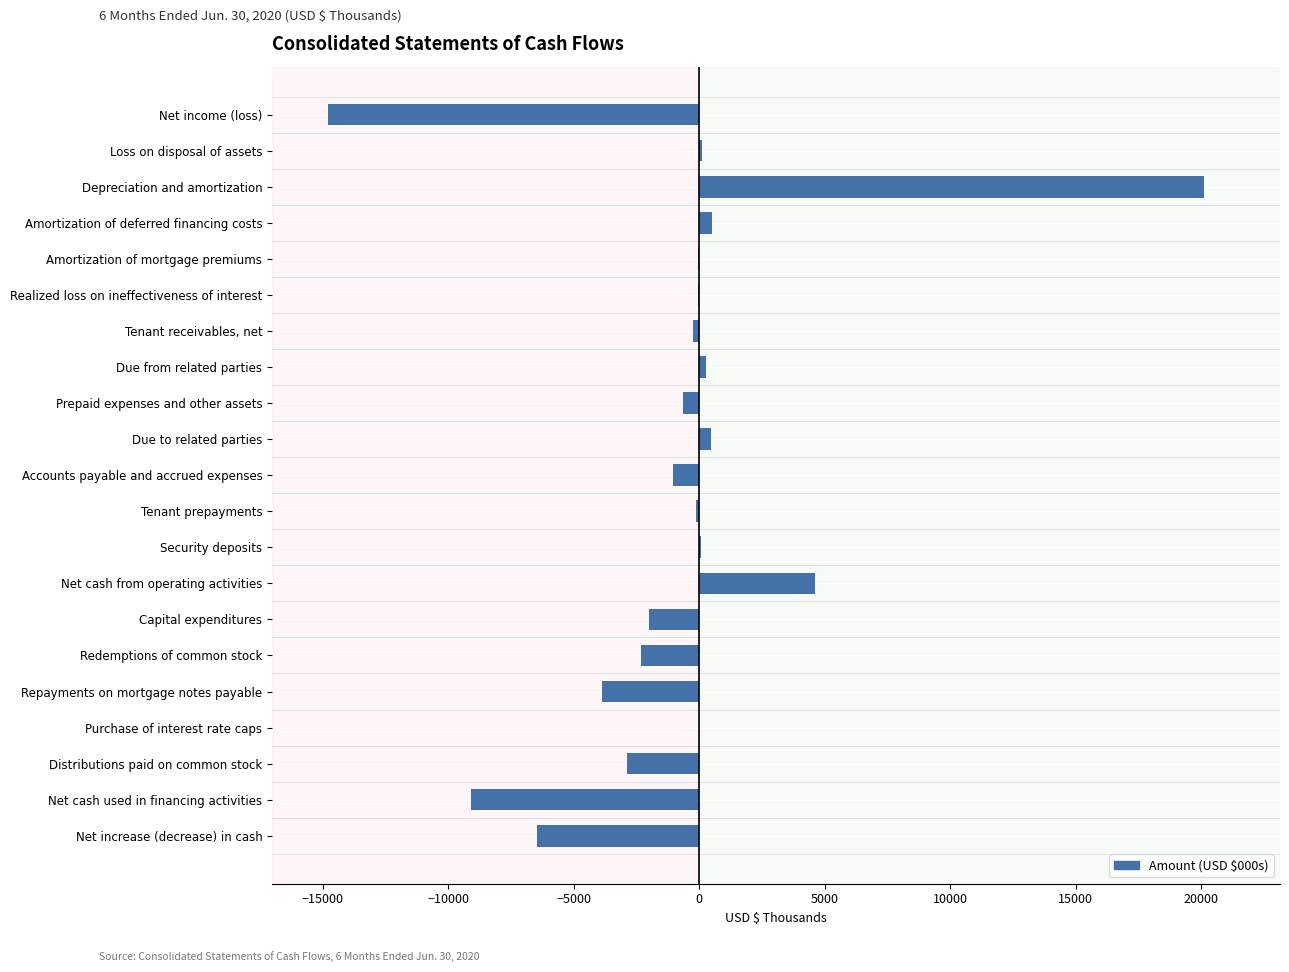

Is it true that the value at Accounts payable and accrued expenses is -1039?

True